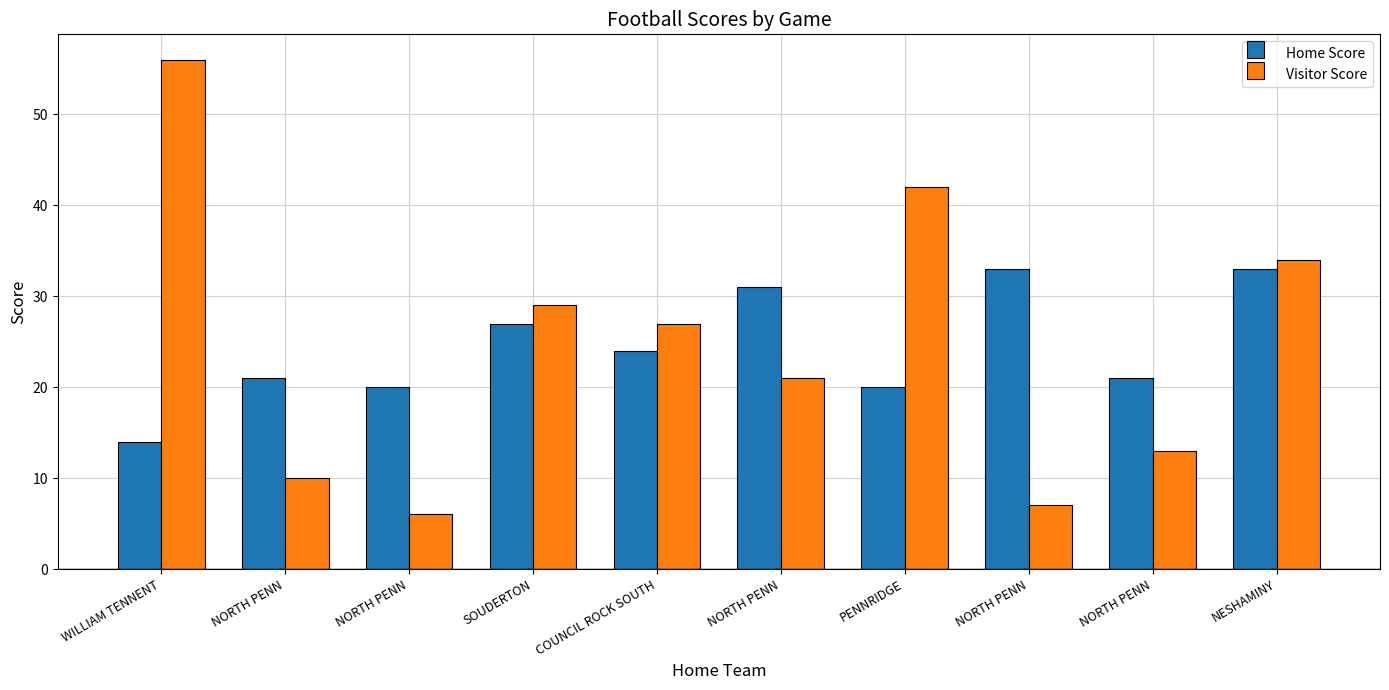

Which series has the largest range (max minus min)?

Visitor Score